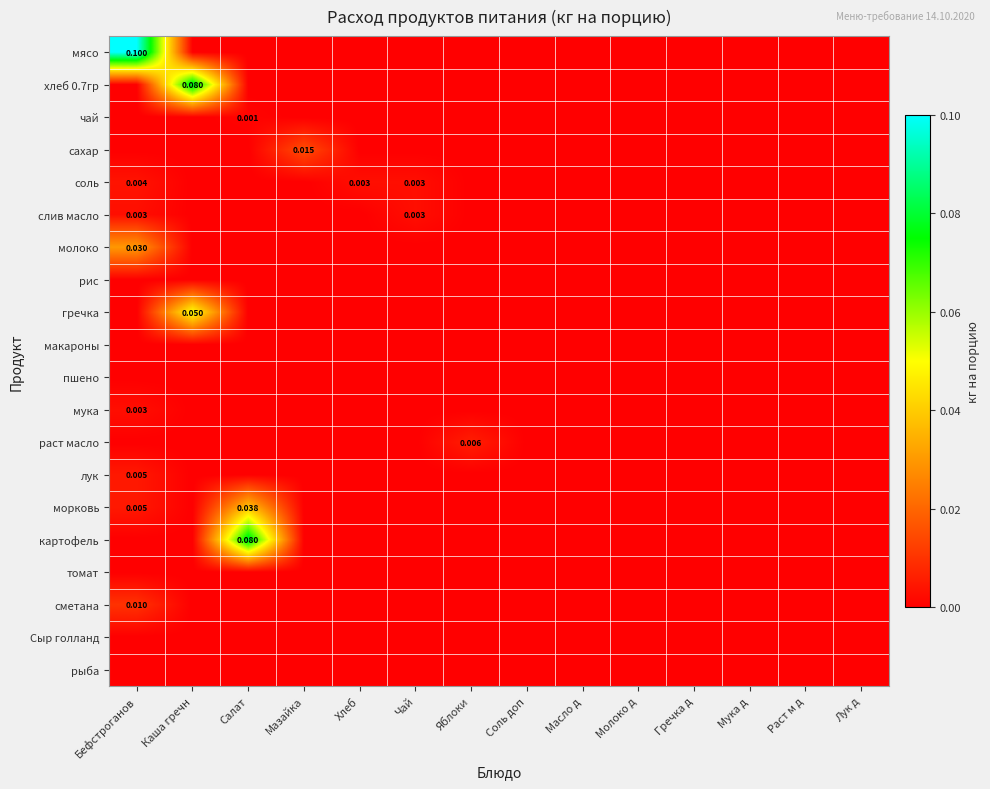

What is the greatest value displayed?

0.1